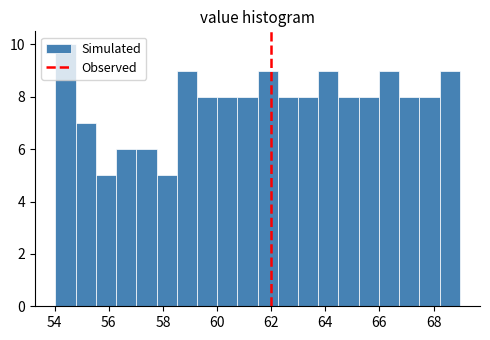

Read against the x-axis, roughly where is the centre of the tallest bar?

54.4